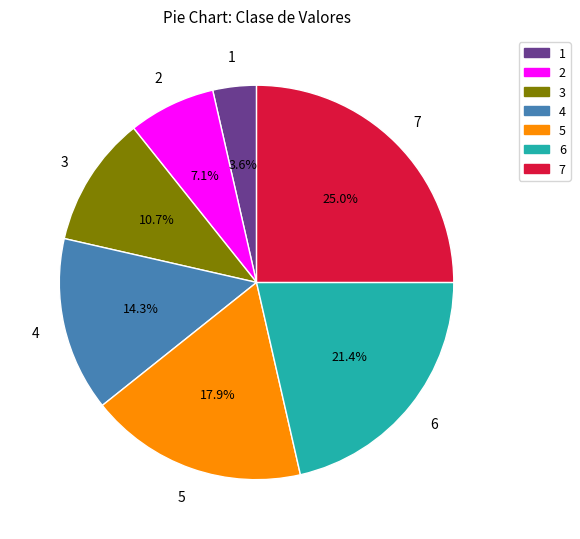

Which has a higher value, 7 or 6?

7